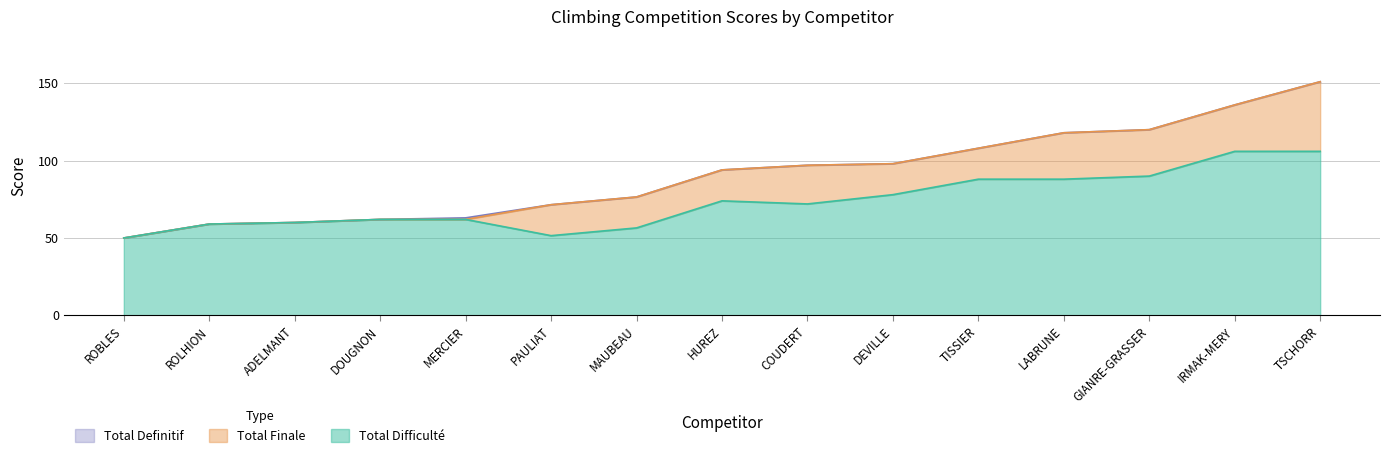

List the labels in order of Total Finale value, smallest first.

ROBLES, ROLHION, ADELMANT, DOUGNON, MERCIER, PAULIAT, MAUBEAU, HUREZ, COUDERT, DEVILLE, TISSIER, LABRUNE, GIANRE-GRASSER, IRMAK-MERY, TSCHORR